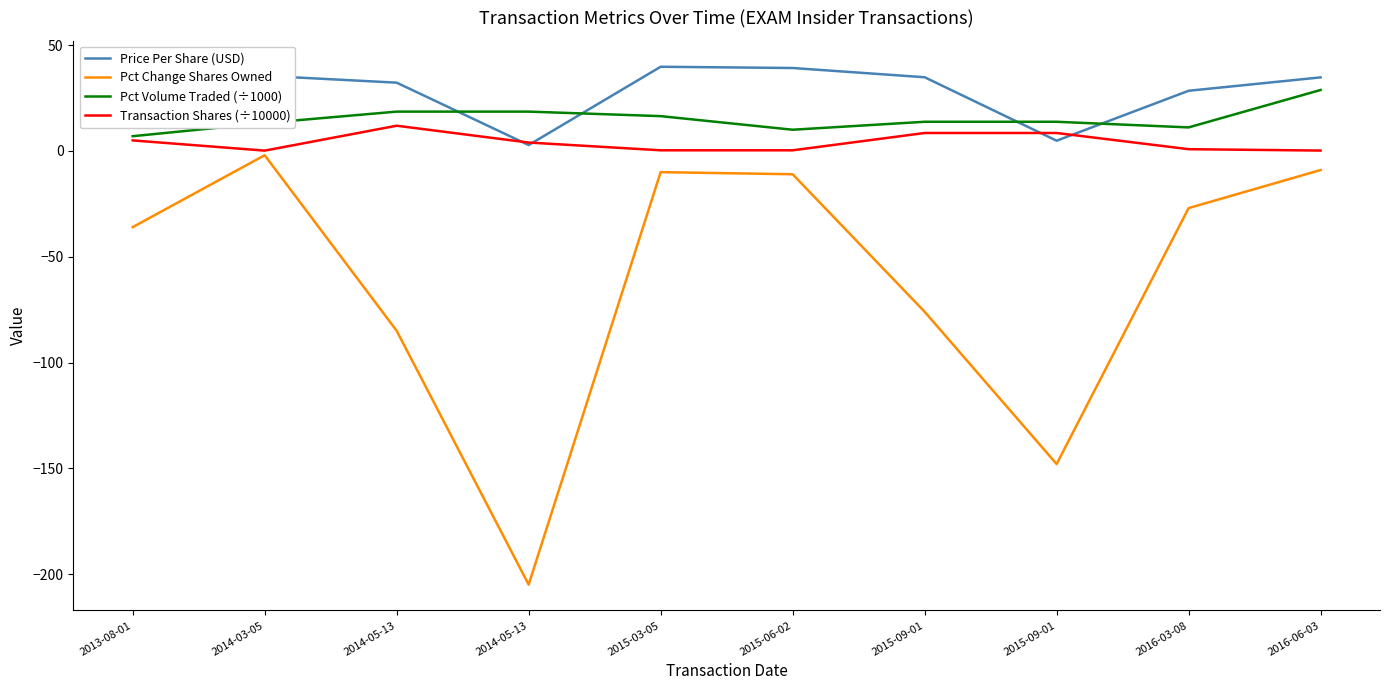

What value does the Pct Change Shares Owned series have at 2014-05-13?

-205.0